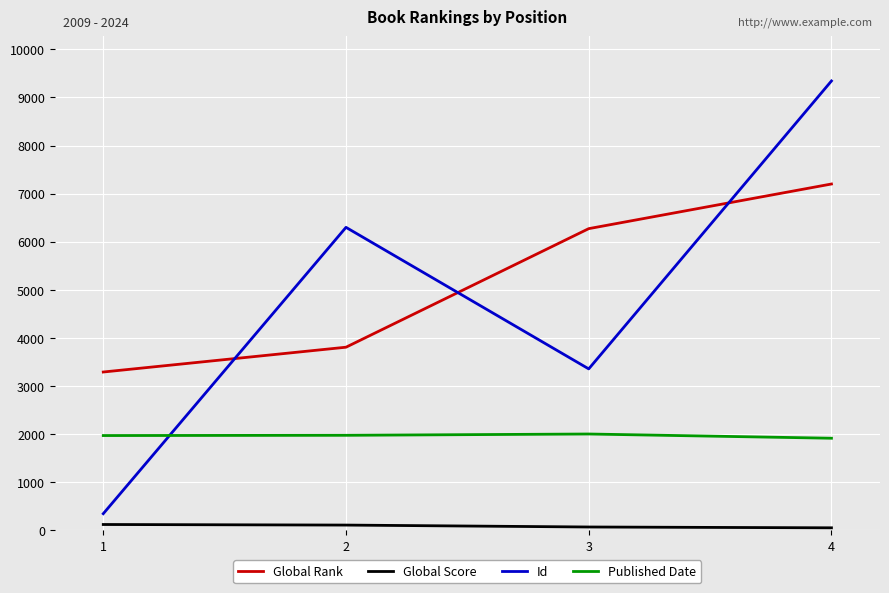

At which label does Global Rank reach its minimum?

1